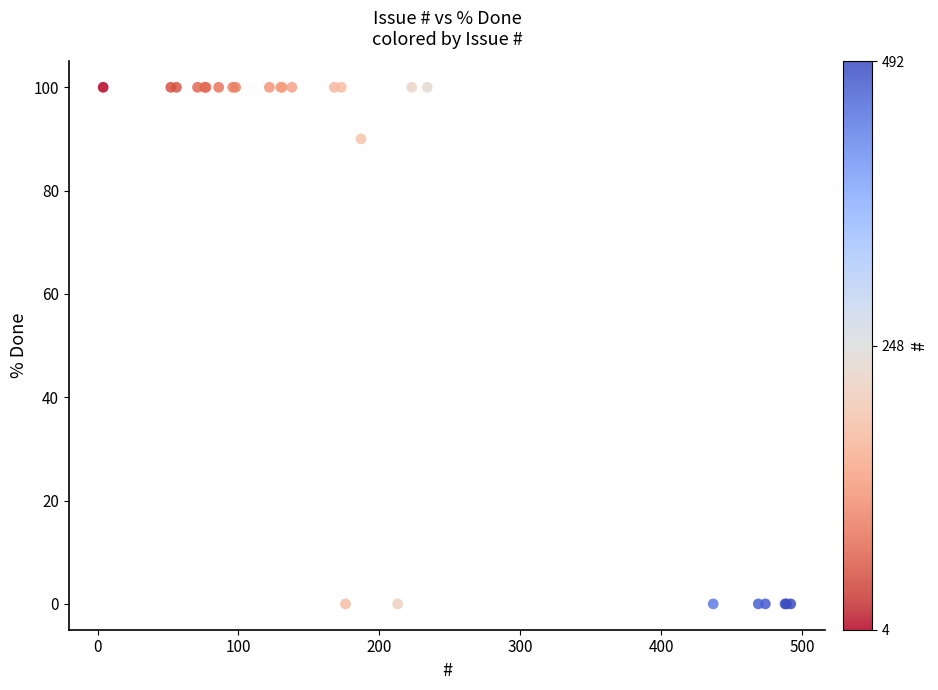

What Y value in the scatter plot is closest to 50?

90